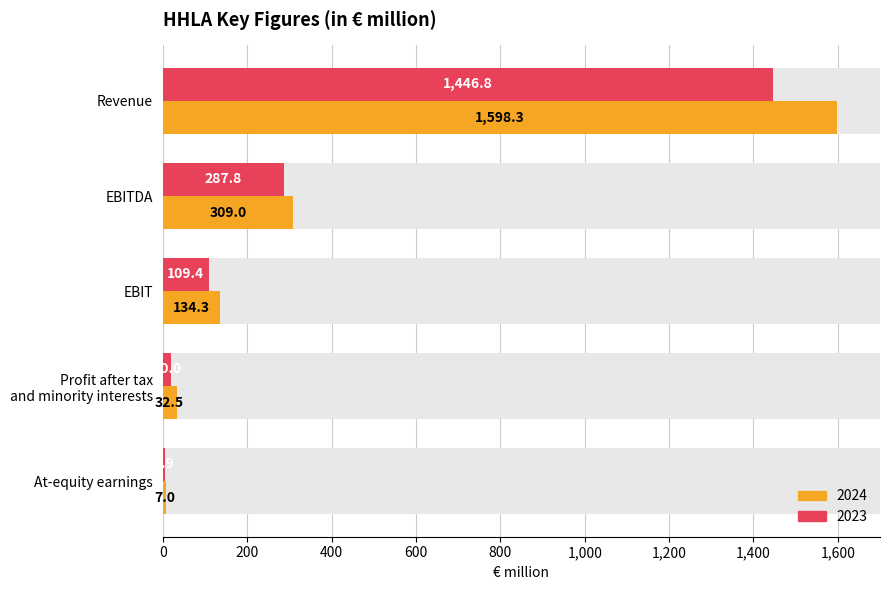

How many bars are there in total?

10